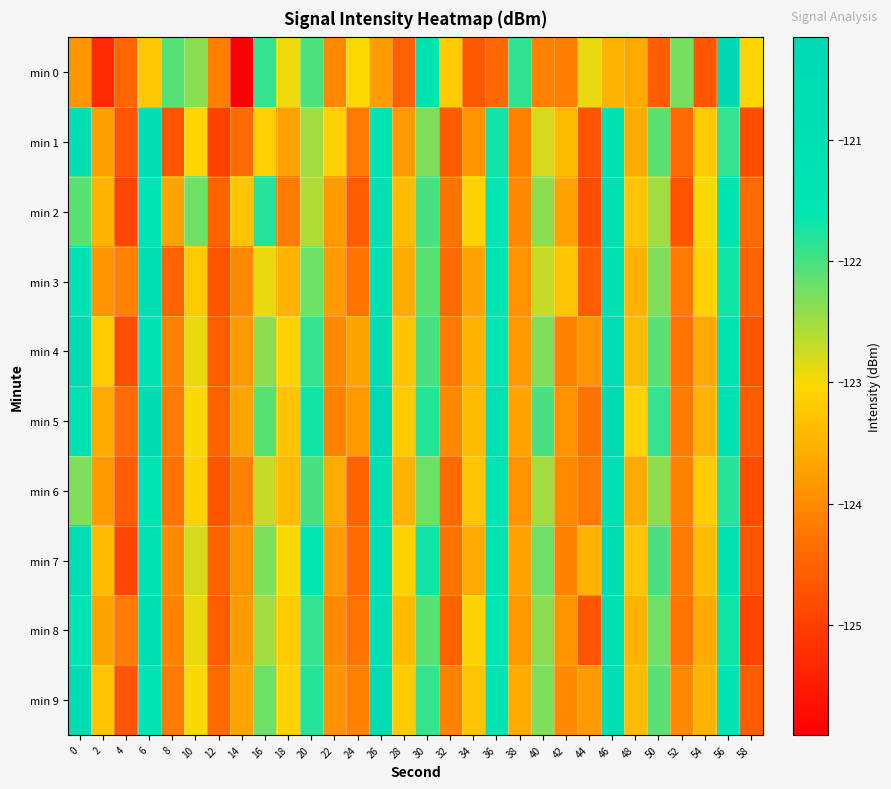

Reading left to right, what are all the values shown in this chart?

min 0: 0=-123.9	2=-125.3	4=-124.4	6=-123.2	8=-122.1	10=-122.4	12=-124.2	14=-125.9	16=-121.9	18=-122.9	20=-122.0	22=-124.0	24=-123.0	26=-123.8	28=-124.5	30=-121.2	32=-123.2	34=-124.6	36=-124.4	38=-121.9	40=-124.1	42=-124.2	44=-122.9	46=-123.5	48=-123.6	50=-124.6	52=-122.3	54=-124.7	56=-120.2	58=-123.1
min 1: 0=-120.9	2=-123.7	4=-124.7	6=-120.8	8=-124.7	10=-123.0	12=-125.0	14=-124.4	16=-123.1	18=-123.7	20=-122.5	22=-123.1	24=-124.2	26=-121.5	28=-123.8	30=-122.3	32=-124.6	34=-123.9	36=-121.7	38=-124.1	40=-122.8	42=-123.4	44=-124.7	46=-121.3	48=-123.6	50=-122.1	52=-124.4	54=-123.2	56=-121.9	58=-124.8
min 2: 0=-122.1	2=-123.5	4=-124.9	6=-121.4	8=-123.7	10=-122.2	12=-124.5	14=-123.3	16=-121.8	18=-124.2	20=-122.6	22=-123.8	24=-124.6	26=-121.2	28=-123.4	30=-122.0	32=-124.3	34=-123.1	36=-121.6	38=-124.0	40=-122.4	42=-123.7	44=-124.8	46=-121.1	48=-123.3	50=-122.5	52=-124.7	54=-123.0	56=-121.5	58=-124.4
min 3: 0=-121.3	2=-123.9	4=-124.1	6=-120.9	8=-124.5	10=-123.2	12=-124.7	14=-124.0	16=-122.9	18=-123.5	20=-122.2	22=-123.8	24=-124.3	26=-121.0	28=-123.6	30=-122.1	32=-124.4	34=-123.7	36=-121.4	38=-123.9	40=-122.7	42=-123.3	44=-124.6	46=-121.2	48=-123.5	50=-122.3	52=-124.2	54=-123.1	56=-121.7	58=-124.5
min 4: 0=-120.5	2=-123.2	4=-124.8	6=-121.3	8=-124.1	10=-122.9	12=-124.6	14=-123.8	16=-122.4	18=-123.1	20=-121.9	22=-124.0	24=-123.7	26=-120.8	28=-123.3	30=-122.0	32=-124.2	34=-123.5	36=-121.6	38=-123.8	40=-122.3	42=-124.1	44=-123.9	46=-120.7	48=-123.4	50=-122.1	52=-124.3	54=-123.6	56=-121.5	58=-124.7
min 5: 0=-121.1	2=-123.6	4=-124.4	6=-120.6	8=-124.2	10=-123.0	12=-124.5	14=-123.7	16=-122.1	18=-123.3	20=-121.7	22=-124.1	24=-123.8	26=-120.4	28=-123.2	30=-121.8	32=-124.0	34=-123.4	36=-121.3	38=-123.7	40=-122.0	42=-123.9	44=-124.3	46=-120.5	48=-123.1	50=-121.9	52=-124.2	54=-123.5	56=-121.2	58=-124.6
min 6: 0=-122.3	2=-123.8	4=-124.6	6=-121.5	8=-124.3	10=-123.1	12=-124.7	14=-124.1	16=-122.7	18=-123.4	20=-122.0	22=-123.6	24=-124.5	26=-121.1	28=-123.5	30=-122.2	32=-124.4	34=-123.3	36=-121.4	38=-123.9	40=-122.5	42=-124.0	44=-124.2	46=-121.0	48=-123.6	50=-122.4	52=-124.1	54=-123.2	56=-121.8	58=-124.8
min 7: 0=-120.7	2=-123.4	4=-124.9	6=-121.2	8=-124.0	10=-122.8	12=-124.5	14=-123.9	16=-122.3	18=-123.0	20=-121.6	22=-123.8	24=-124.4	26=-120.9	28=-123.1	30=-121.7	32=-124.3	34=-123.6	36=-121.5	38=-123.7	40=-122.2	42=-124.1	44=-123.5	46=-120.6	48=-123.3	50=-122.0	52=-124.2	54=-123.4	56=-121.3	58=-124.7
min 8: 0=-121.4	2=-123.7	4=-124.2	6=-120.8	8=-124.1	10=-122.9	12=-124.6	14=-123.8	16=-122.5	18=-123.2	20=-121.9	22=-124.0	24=-124.3	26=-121.0	28=-123.4	30=-122.1	32=-124.5	34=-123.1	36=-121.6	38=-123.8	40=-122.4	42=-123.9	44=-124.7	46=-121.1	48=-123.5	50=-122.2	52=-124.3	54=-123.6	56=-121.7	58=-124.9
min 9: 0=-120.6	2=-123.3	4=-124.7	6=-121.4	8=-124.2	10=-123.0	12=-124.4	14=-123.7	16=-122.2	18=-123.1	20=-121.8	22=-123.9	24=-124.1	26=-120.7	28=-123.2	30=-121.9	32=-124.1	34=-123.3	36=-121.5	38=-123.6	40=-122.3	42=-124.0	44=-123.8	46=-120.8	48=-123.4	50=-122.1	52=-124.0	54=-123.5	56=-121.4	58=-124.6